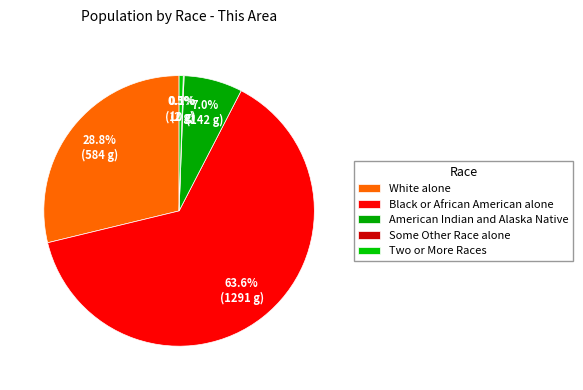

Is there a majority slice in this chart?

Yes